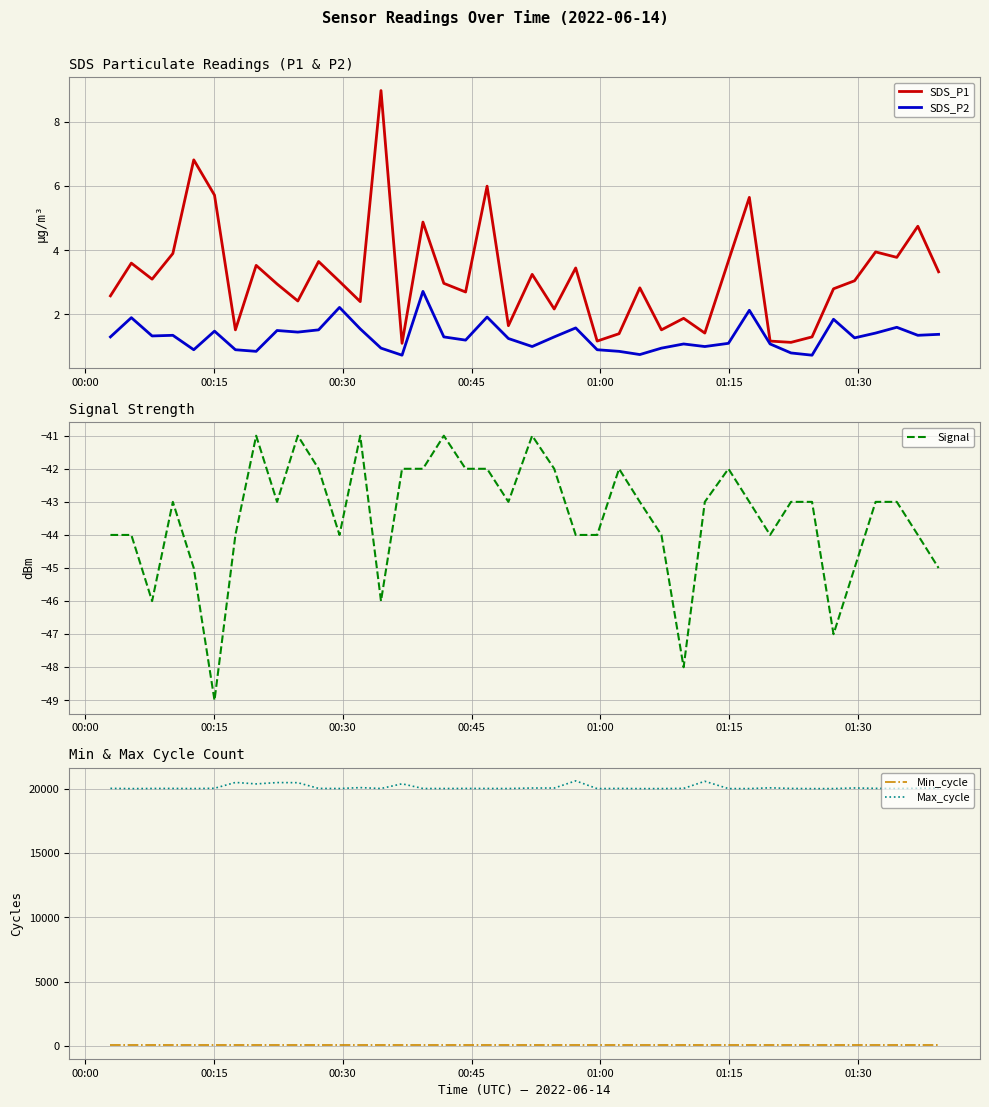

What is the maximum value for SDS_P2?

2.7